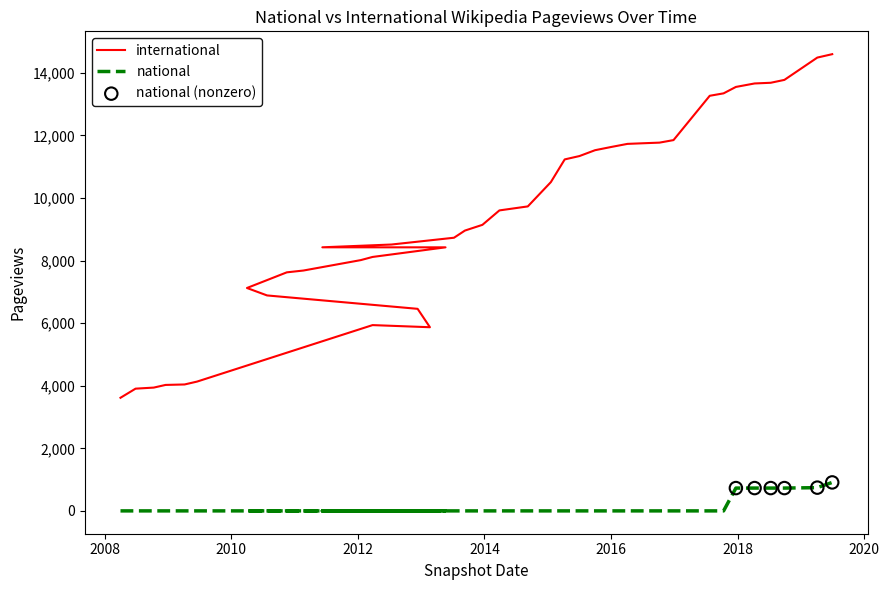

At how many categories does at least one series exceed 4752?

34